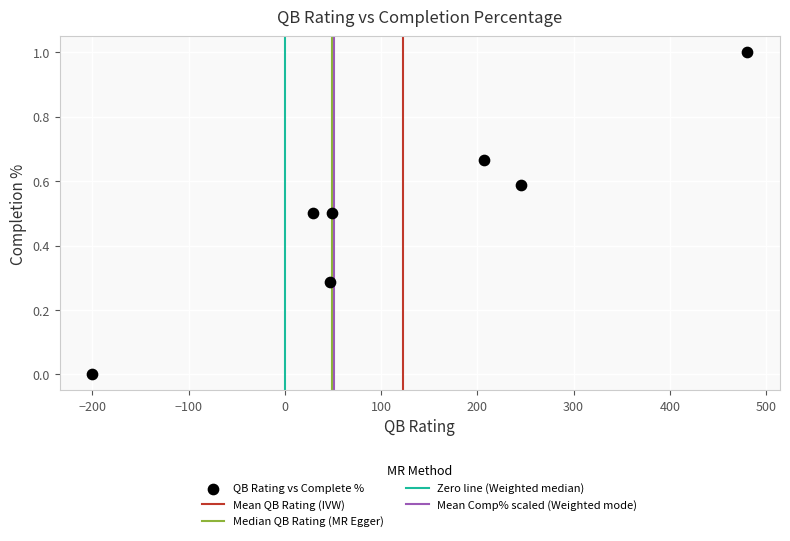

What is the average Y value?

0.5